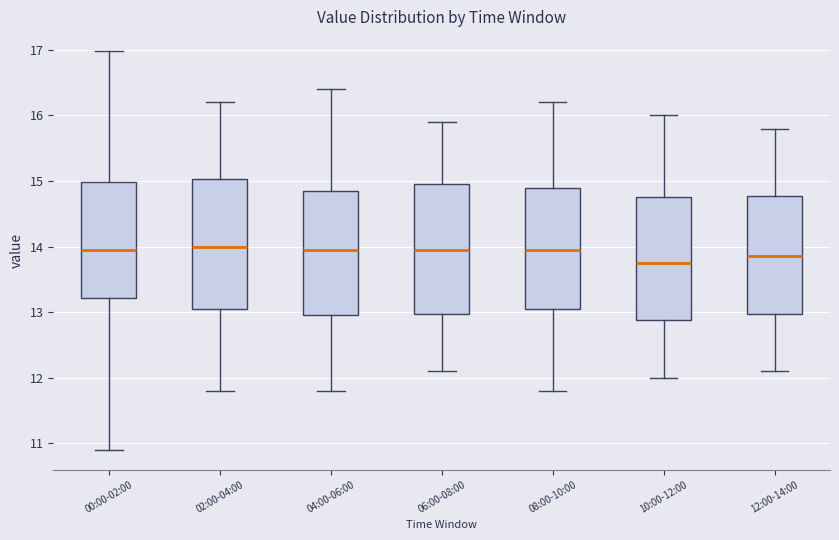

Reading left to right, read every box against the y-axis: the position of its median line, the range the box covers, and the ends of its whiskers. The values are not printed on the chart, so give them approximately, as read against the axis.

00:00-02:00: median 14.0, box 13.2 to 15.0, whiskers 10.9 to 17.0
02:00-04:00: median 14.0, box 13.1 to 15.0, whiskers 11.8 to 16.2
04:00-06:00: median 14.0, box 13.0 to 14.9, whiskers 11.8 to 16.4
06:00-08:00: median 14.0, box 13.0 to 15.0, whiskers 12.1 to 15.9
08:00-10:00: median 14.0, box 13.1 to 14.9, whiskers 11.8 to 16.2
10:00-12:00: median 13.8, box 12.9 to 14.8, whiskers 12.0 to 16.0
12:00-14:00: median 13.9, box 13.0 to 14.8, whiskers 12.1 to 15.8